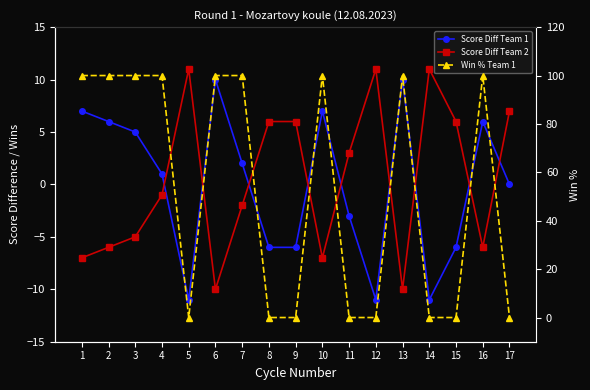

Which series changed the most between 7 and 13?

Score Diff Team 1